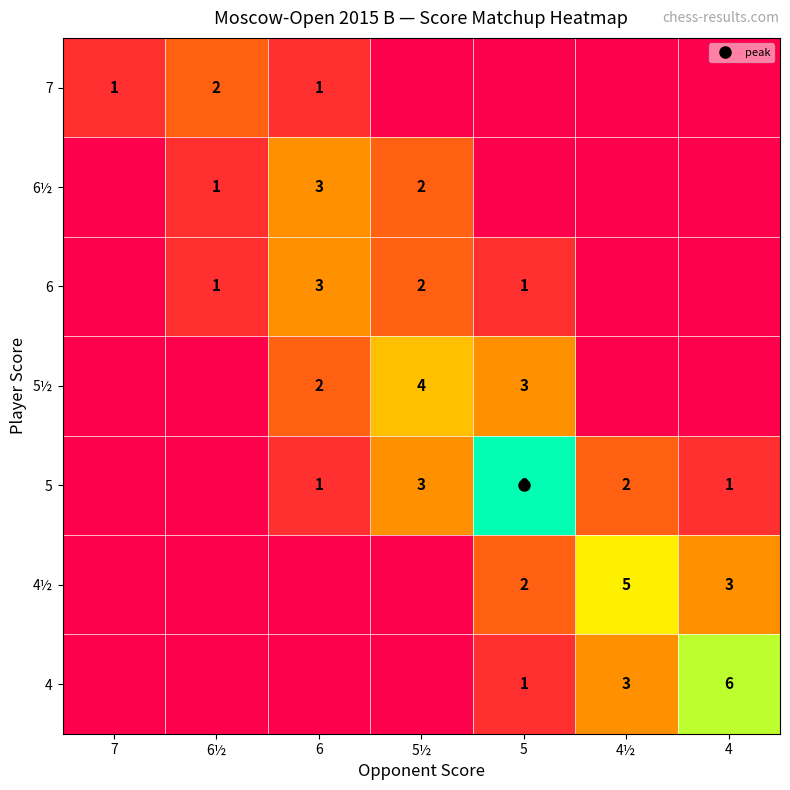

What is the sum of the 6½ values at 5 and 6?

3